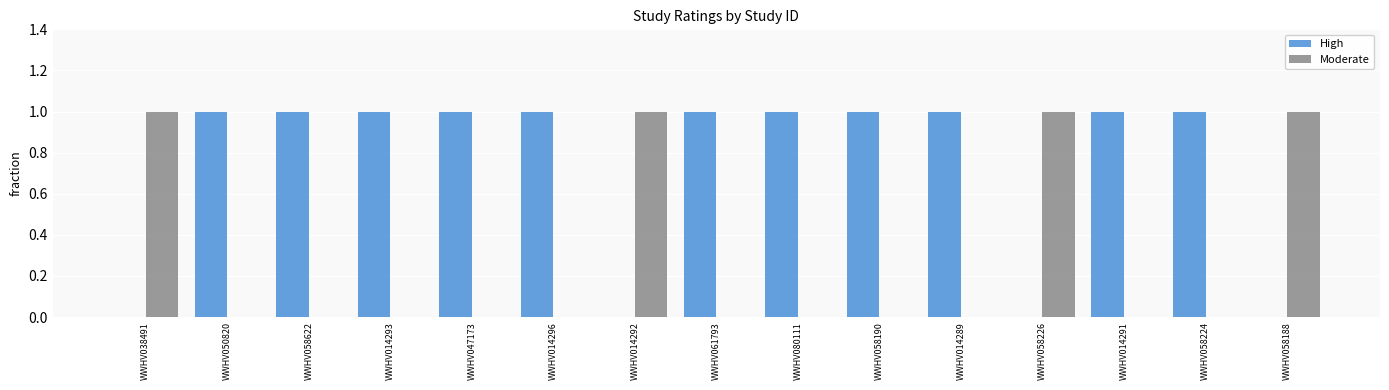

The value of High at WWHV038491 is 0. True or false?

True